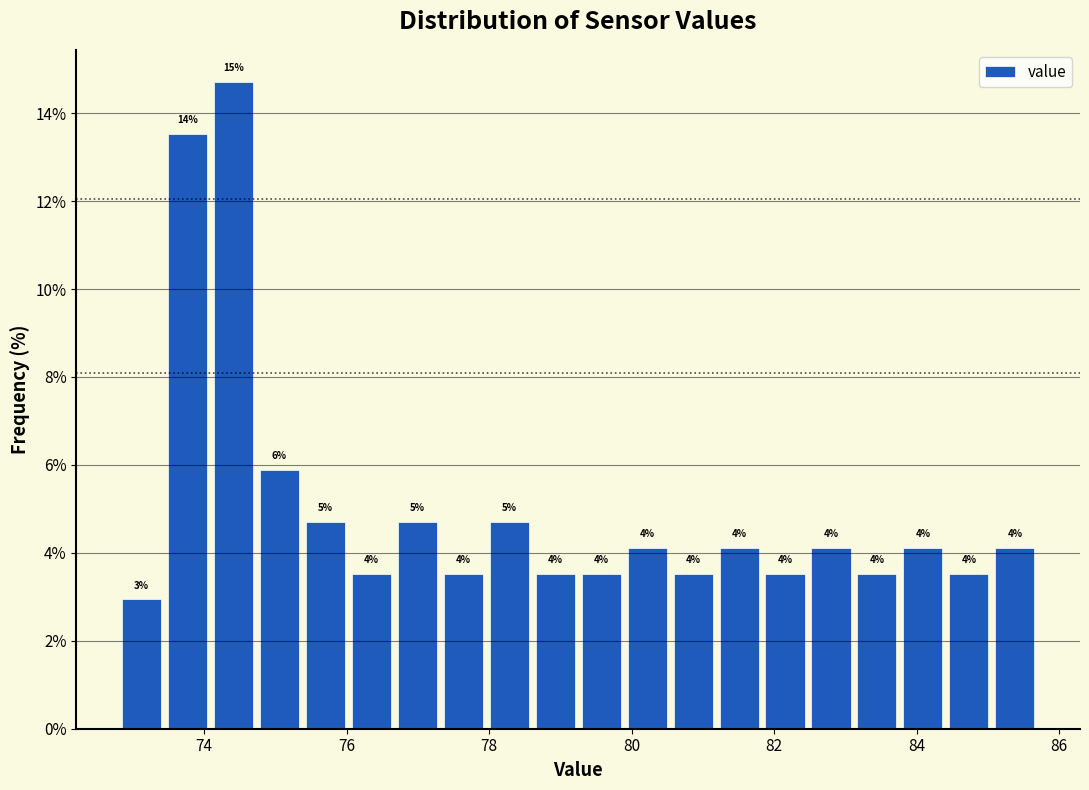

Around what value on the x-axis is the tallest bar? Give the approximate position of its centre, as read against the axis.

74.4